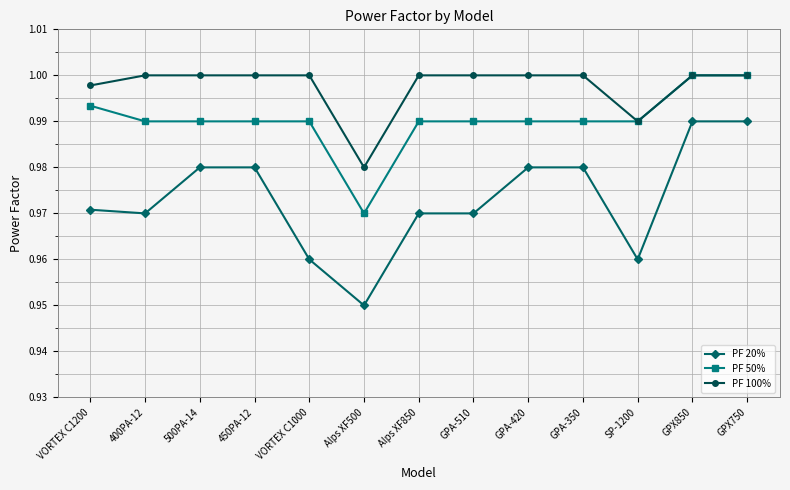

Where is PF 50% nearest to the value 0?

Alps XF500